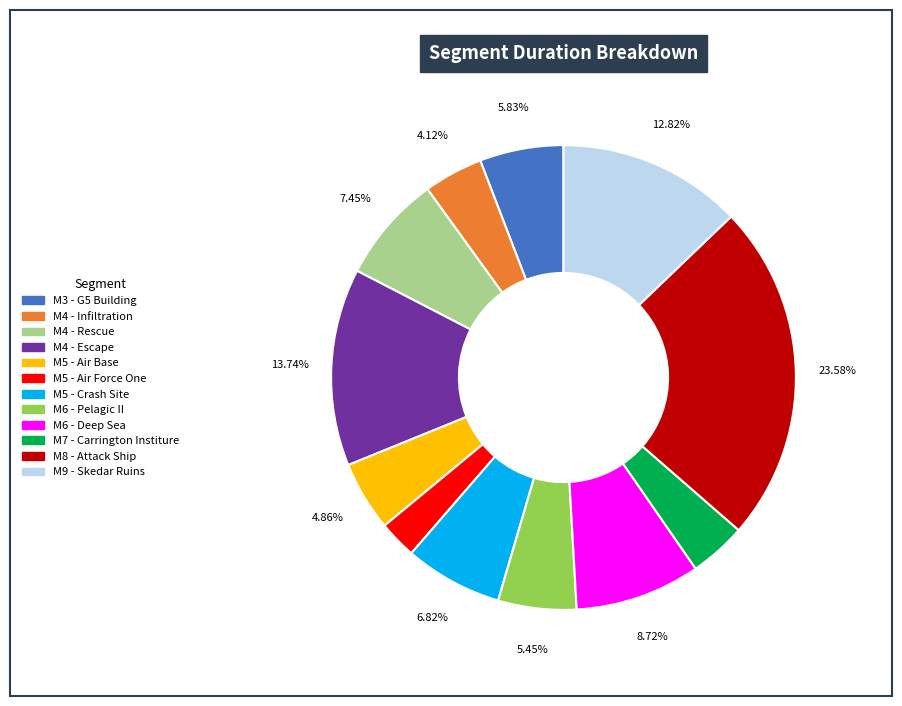

Is the sum of M6 - Pelagic II and M9 - Skedar Ruins greater than half?

No